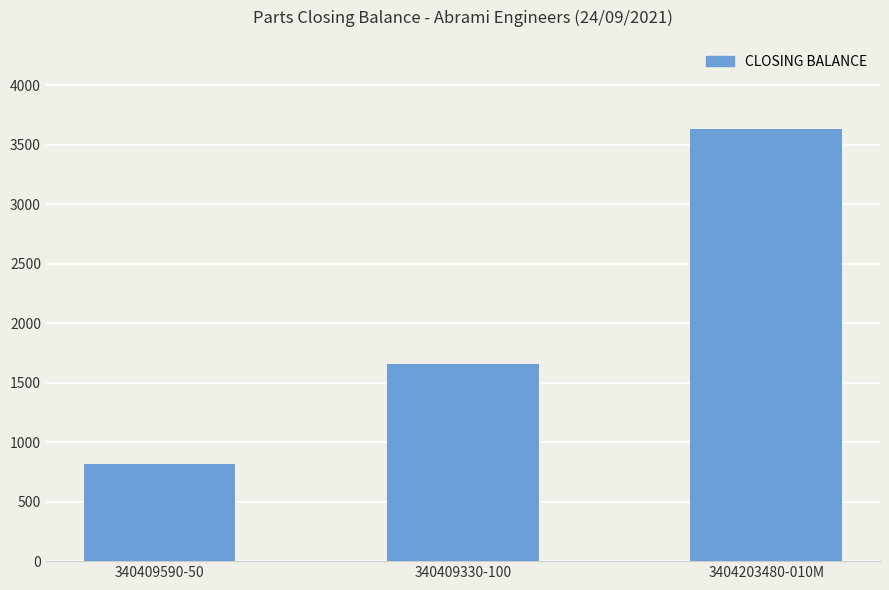

What position from the right is 340409590-50?

3